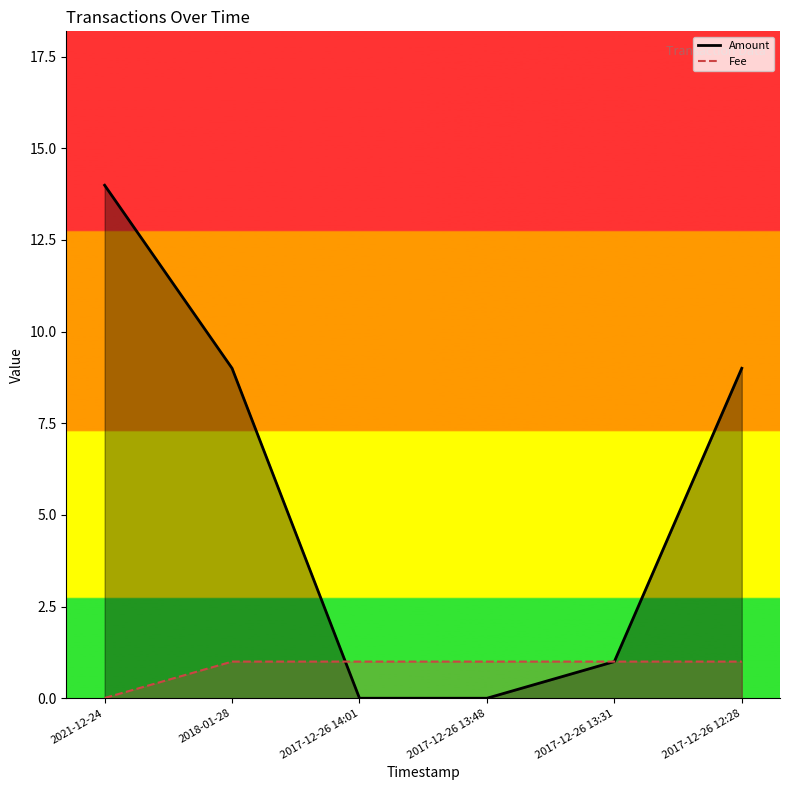

Which series has the widest spread of values?

Amount